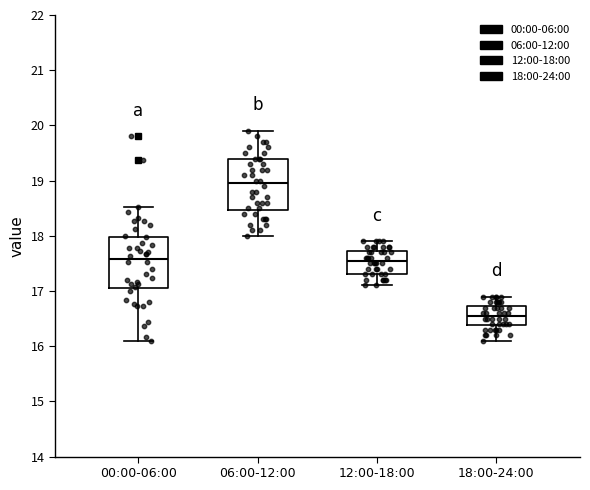

Reading left to right, read every box against the y-axis: the position of its median line, the range the box covers, and the ends of its whiskers. The values are not printed on the chart, so give them approximately, as read against the axis.

00:00-06:00: median 17.6, box 17.1 to 18.0, whiskers 16.1 to 18.5
06:00-12:00: median 19.0, box 18.5 to 19.4, whiskers 18.0 to 19.9
12:00-18:00: median 17.6, box 17.3 to 17.7, whiskers 17.1 to 17.9
18:00-24:00: median 16.6, box 16.4 to 16.7, whiskers 16.1 to 16.9